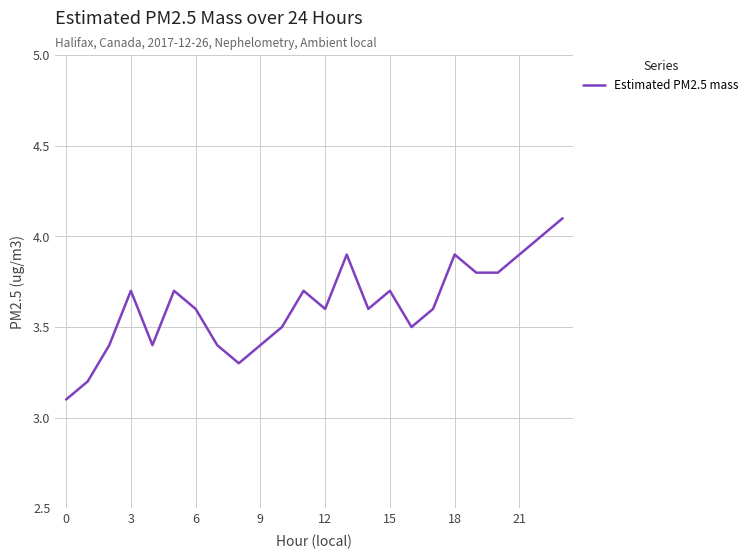

What is the smallest value displayed?

3.1